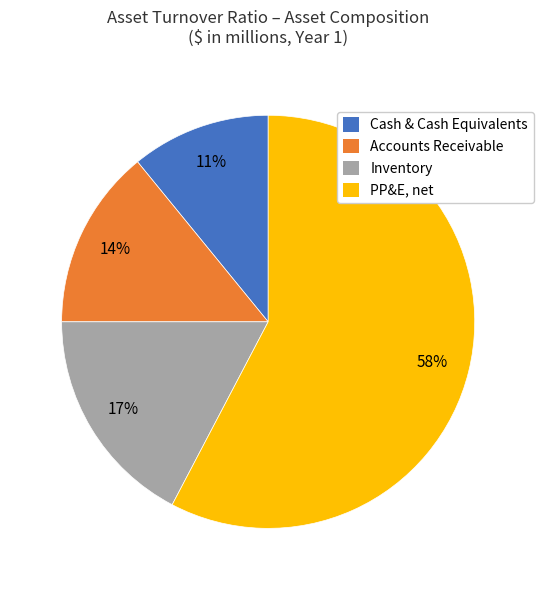

How many segments does this pie chart have?

4